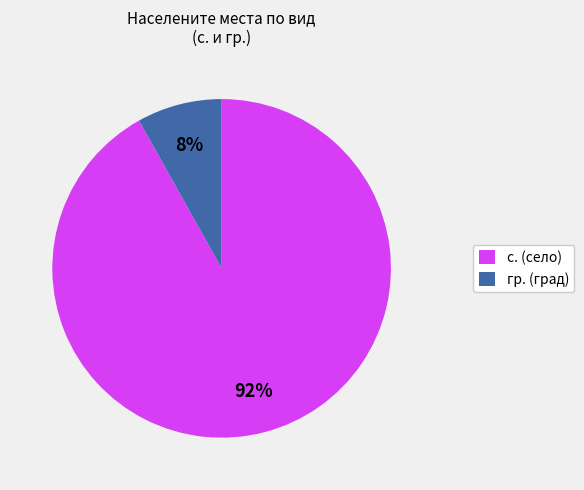

Count the number of slices in the pie.

2